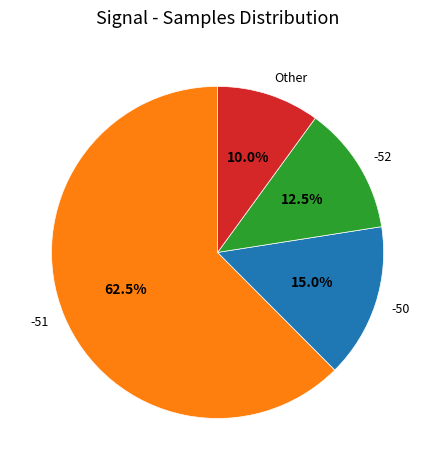

Is there any slice that represents more than half of the pie?

Yes